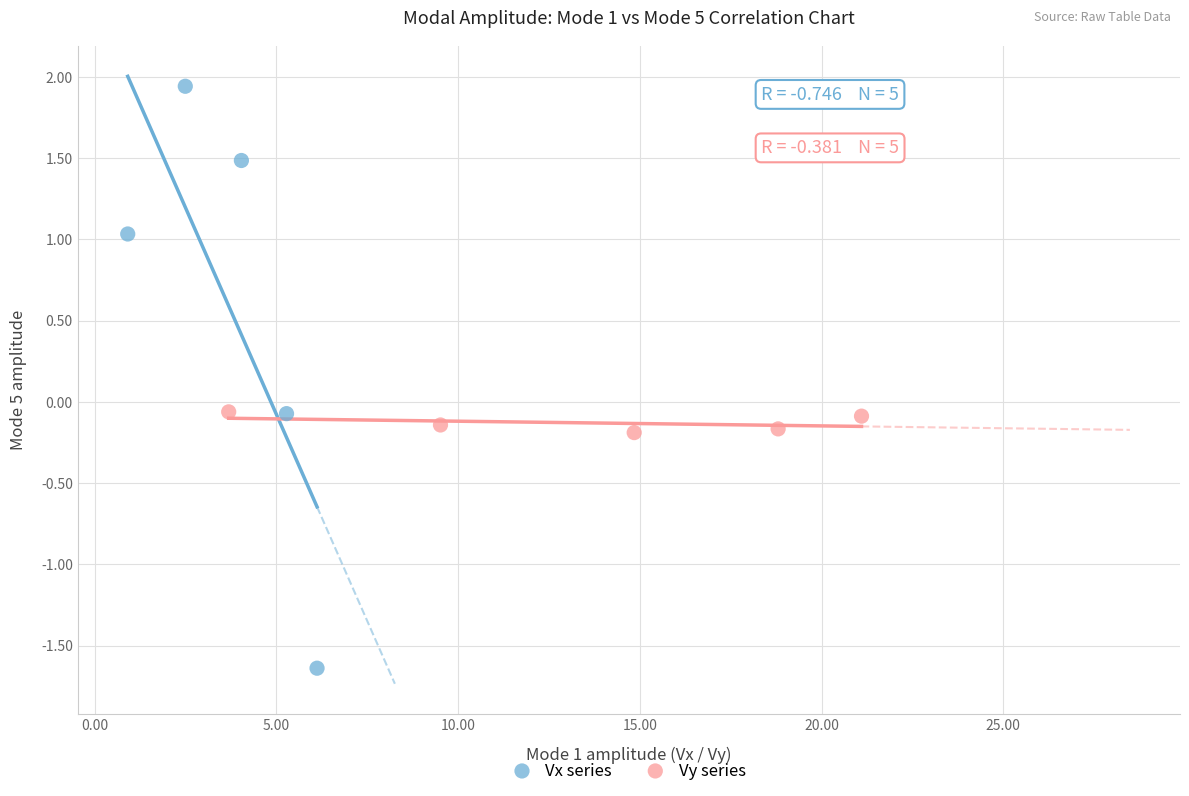

Which series reaches the maximum Y coordinate?

Vx series